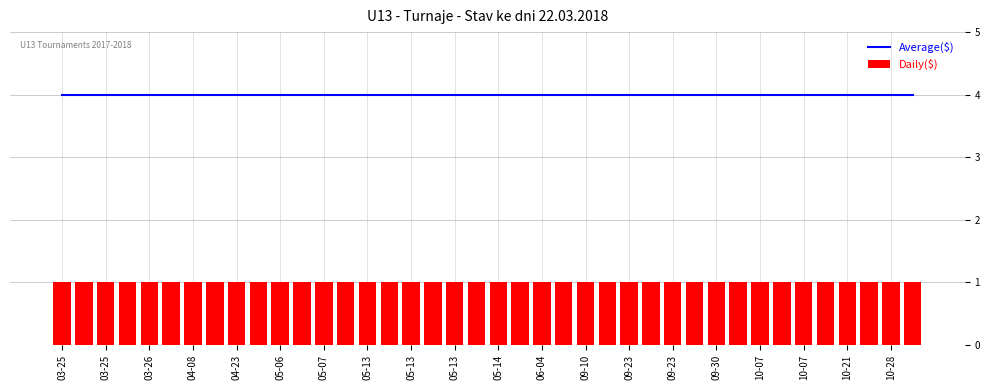

What are all the series names shown in the legend?

Average($), Daily($)